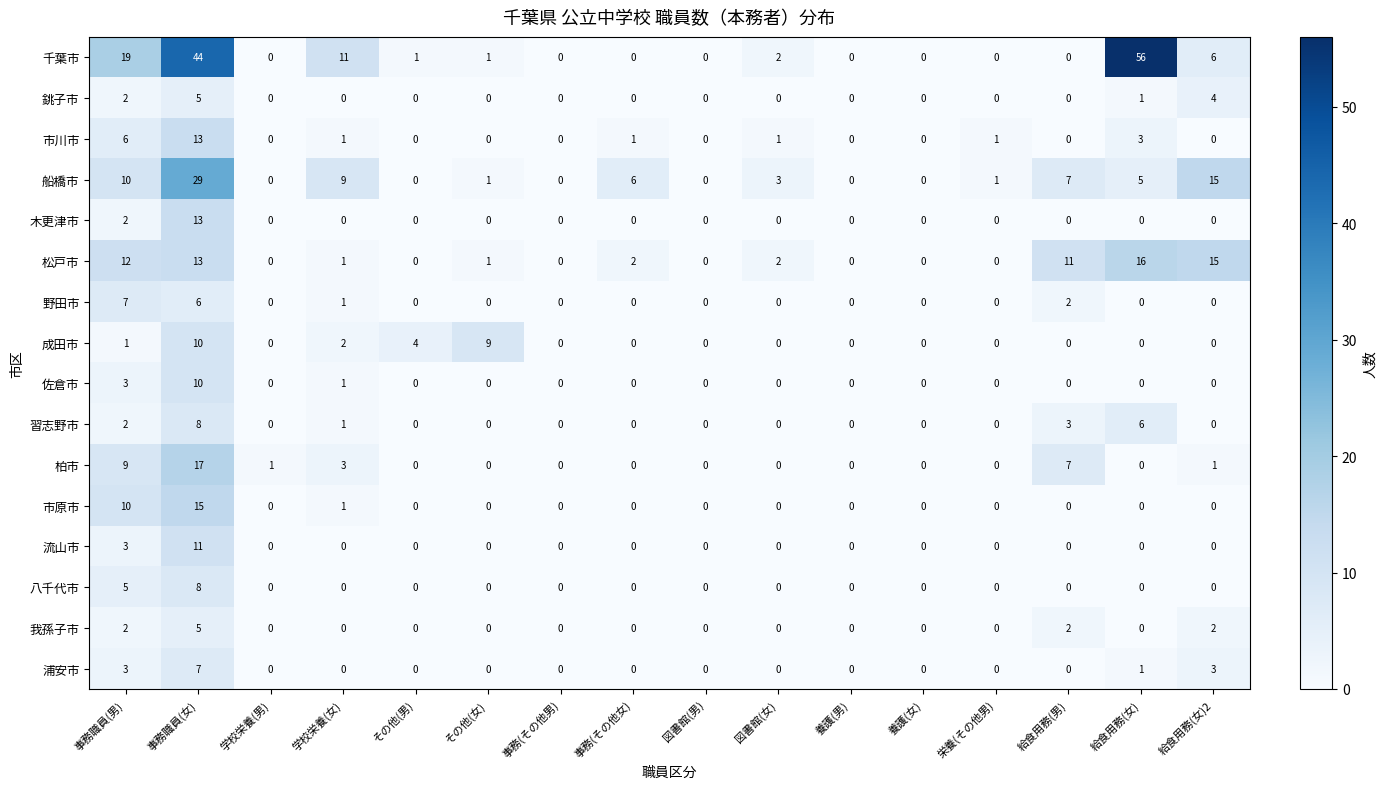

True or false: 銚子市 has a value of 0 at 養護(男).

True